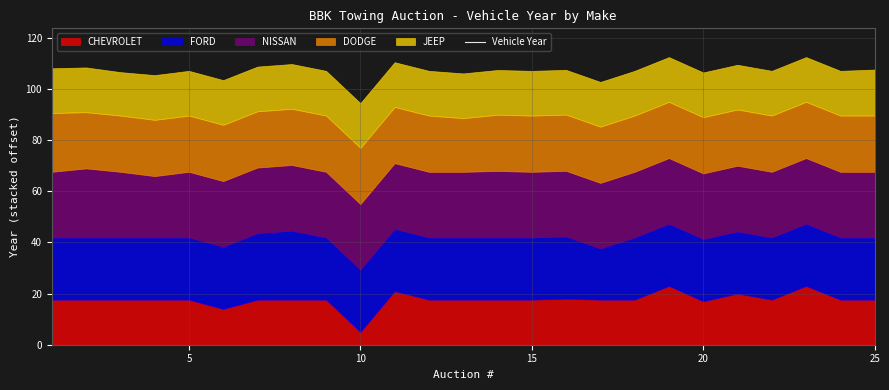

What is the value of the 4th point from the left?

2014